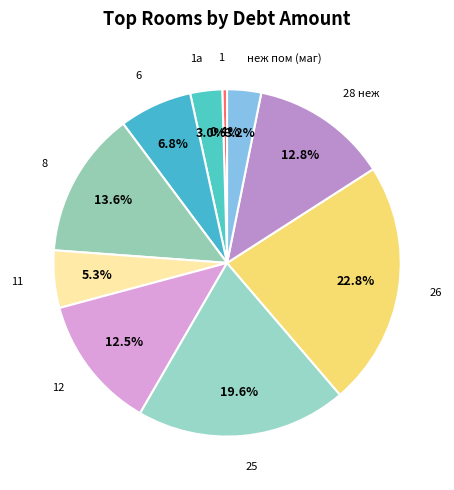

What is the largest slice in the pie chart?

26